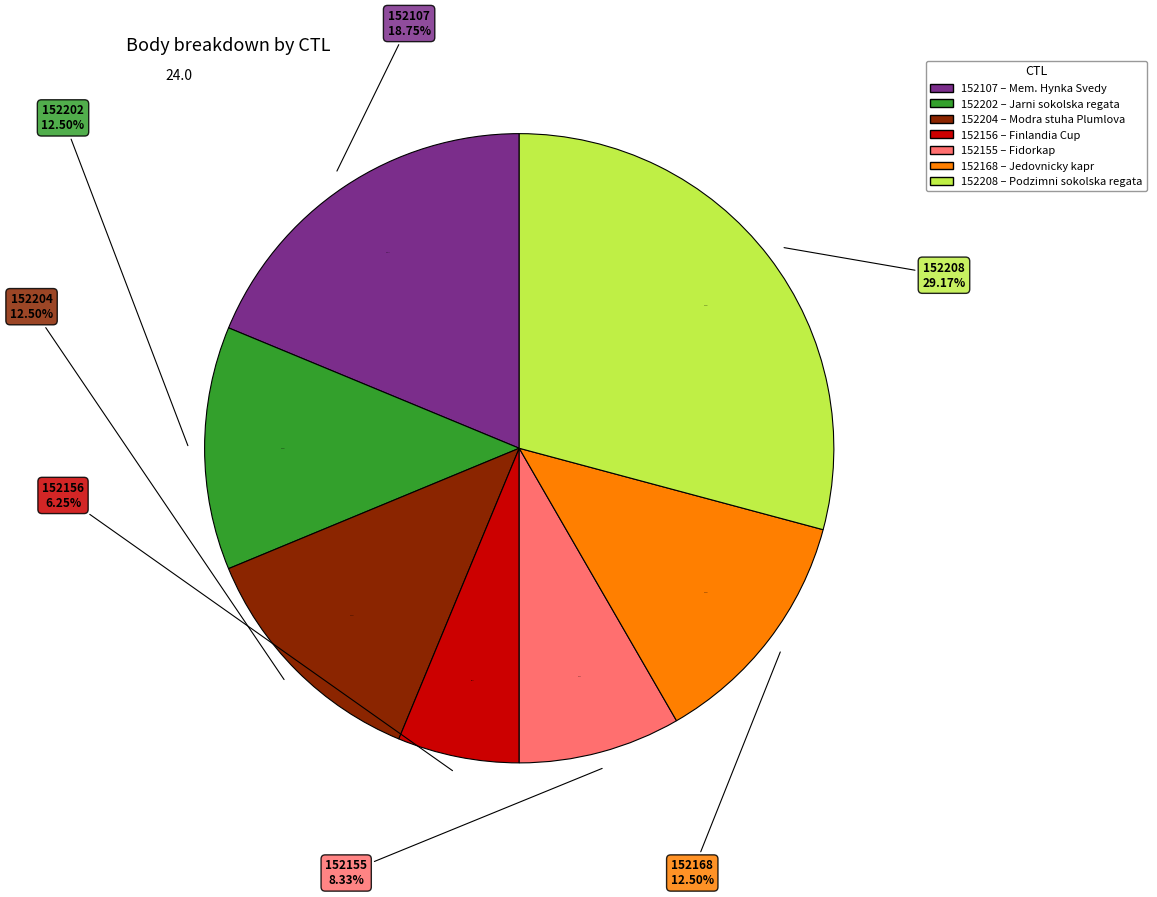

Is there a majority slice in this chart?

No